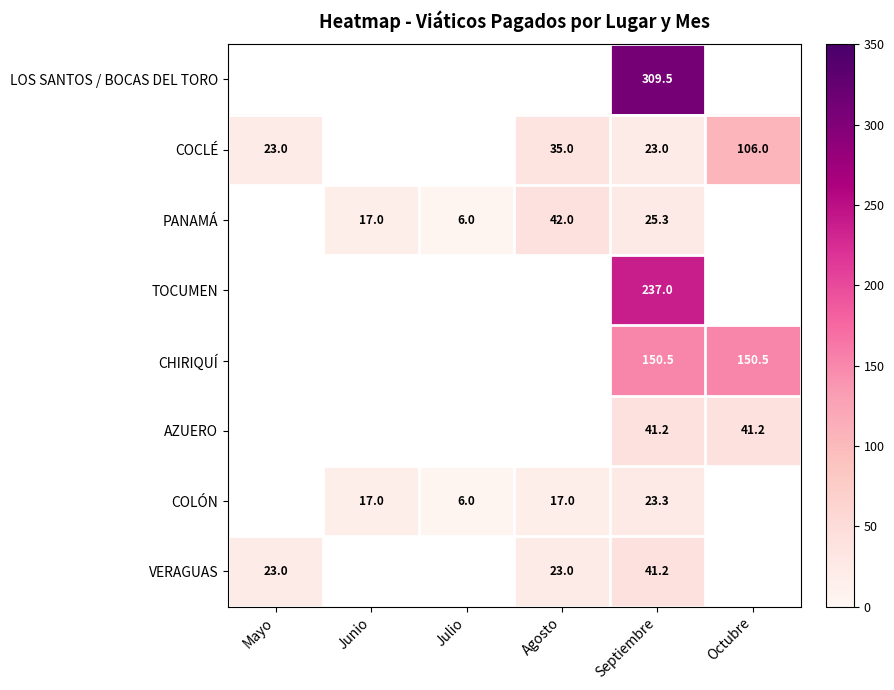

What is the spread (max minus min) of values at Septiembre?

286.5